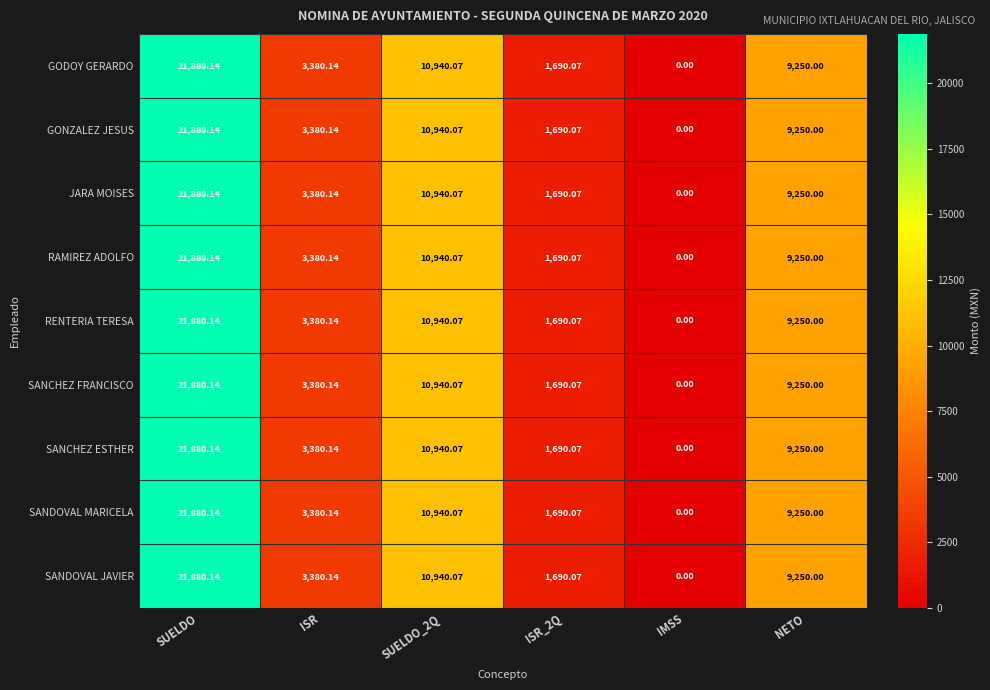

At which category is the sum across all series the highest?

SUELDO